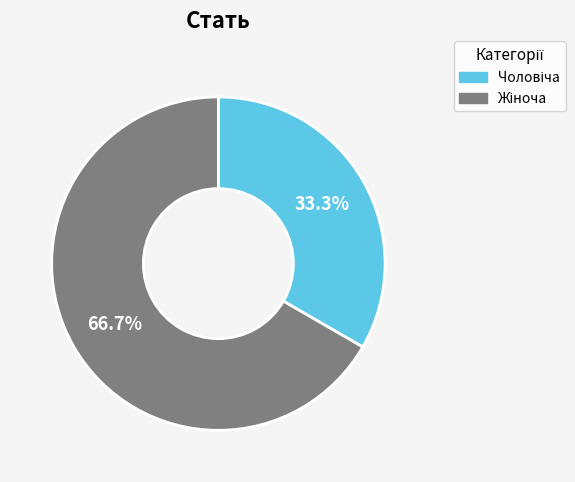

Is there a majority slice in this chart?

Yes